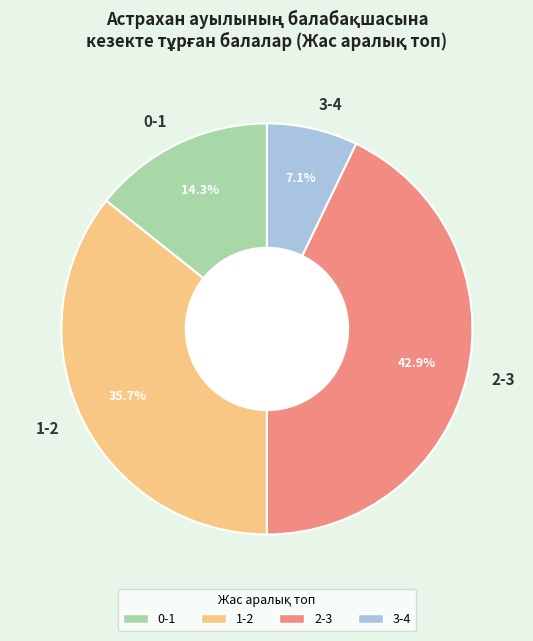

Which category has the smallest portion of the pie?

3-4